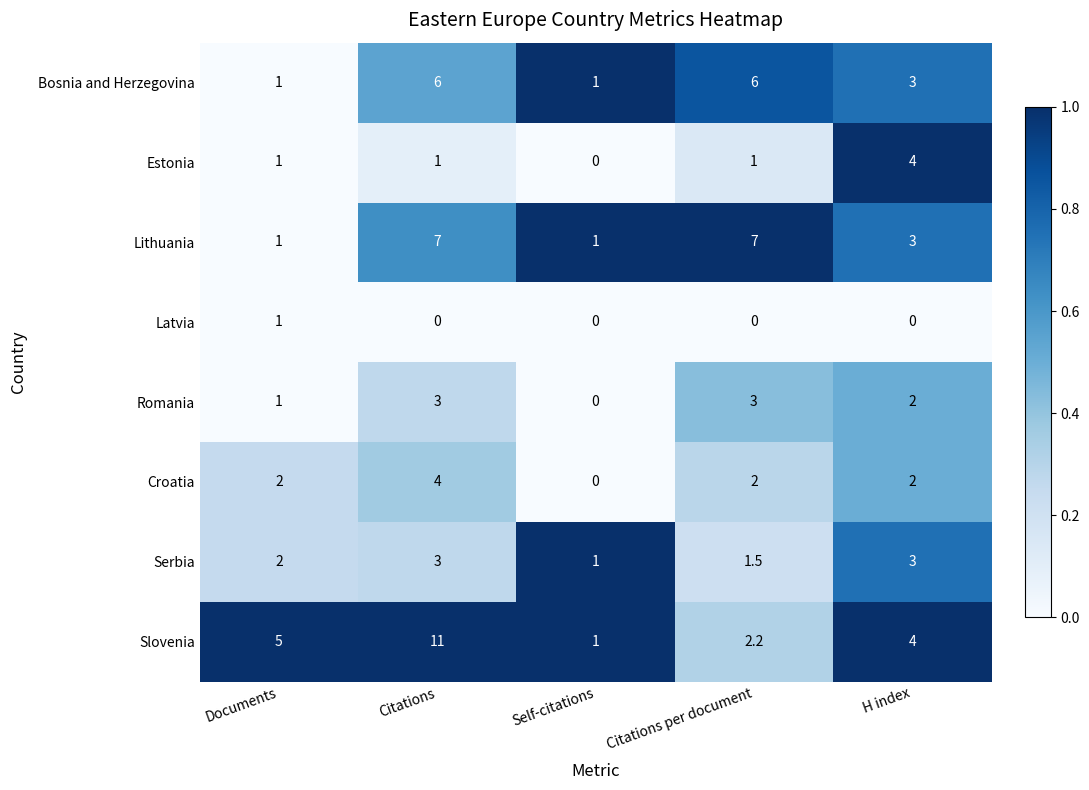

What is the total value across all series at Self-citations?

4.0